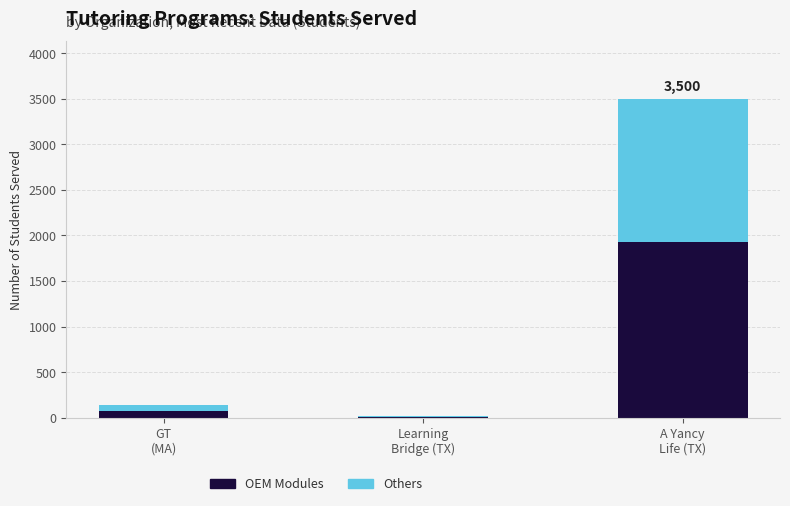

What is the maximum value for OEM Modules?

1925